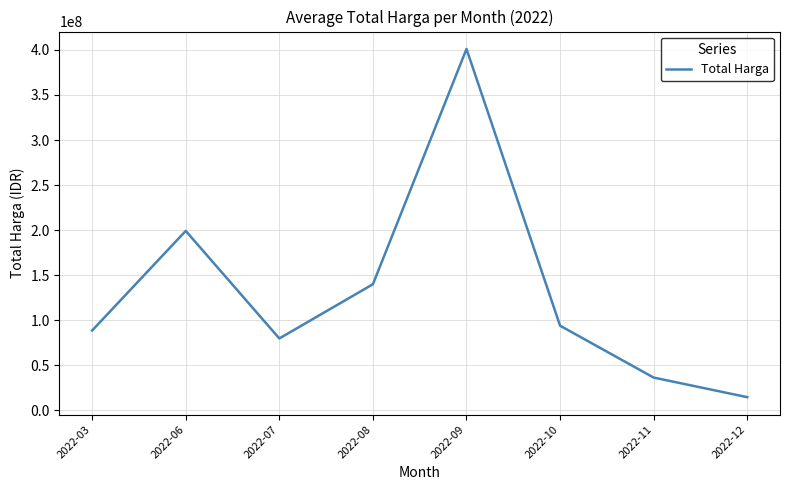

Count the number of categories in the chart.

8